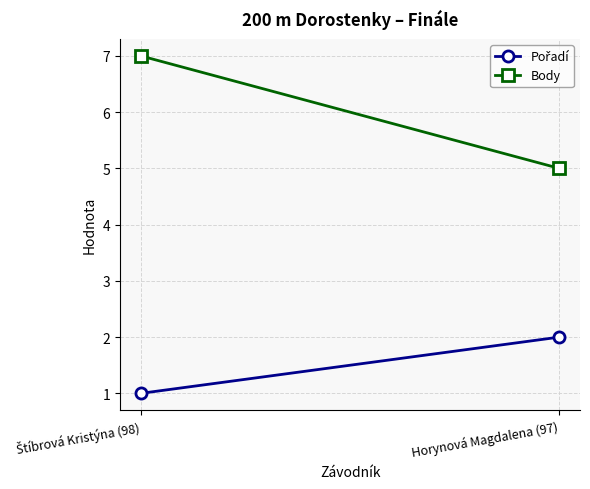

The value of Body at Štíbrová Kristýna (98) is 7. True or false?

True